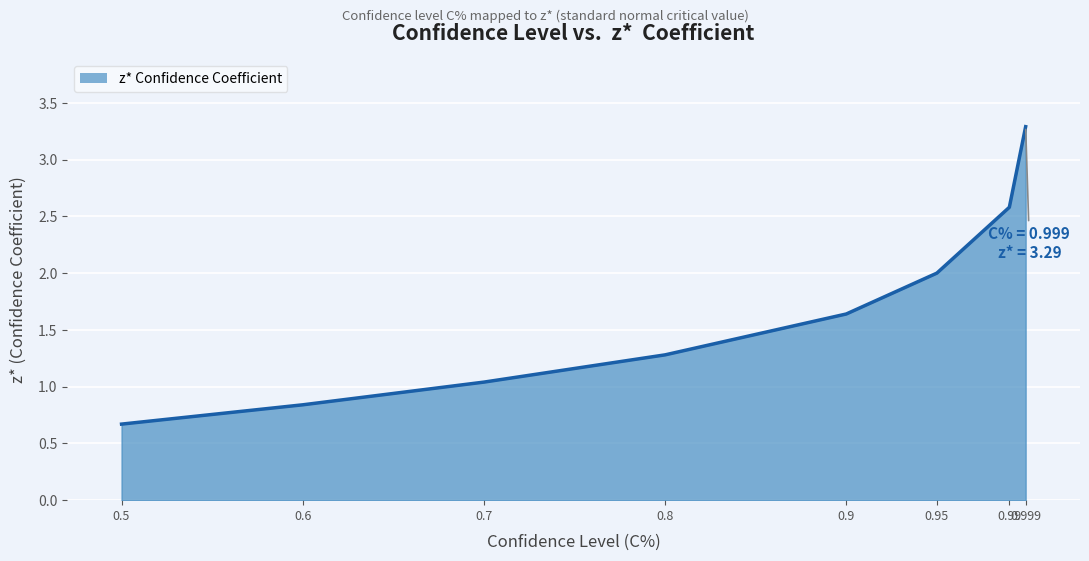

Which category has the highest value across all series?

0.999